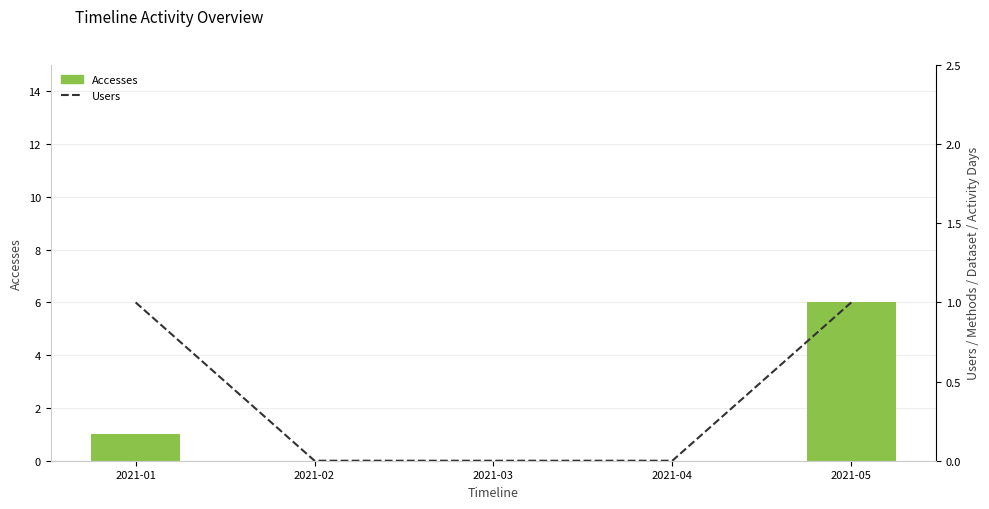

How many data points in Accesses are above 0?

2